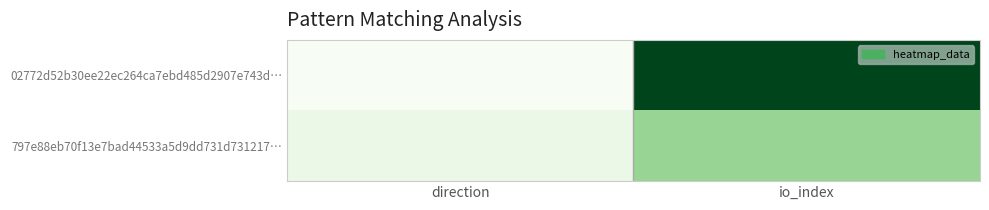

Reading left to right, what are all the values shown in this chart?

02772d52b30ee22ec264ca7ebd485d2907e743d…: direction=0.0	io_index=1.0
797e88eb70f13e7bad44533a5d9dd731d731217…: direction=0.1	io_index=0.4